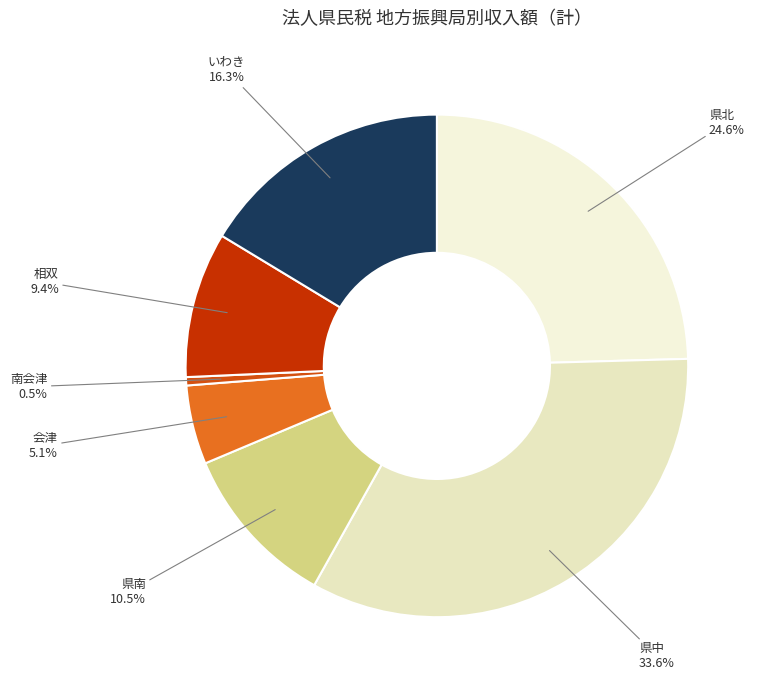

Is there any slice that represents more than half of the pie?

No